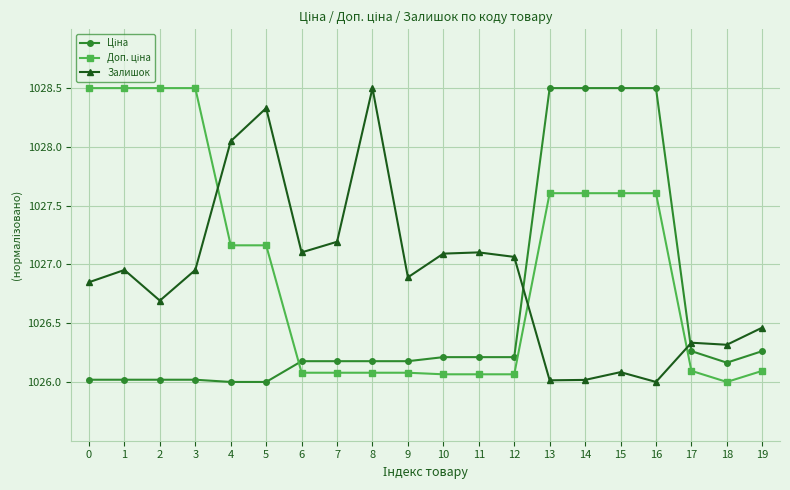

At which category does Залишок reach its first local valley?

2